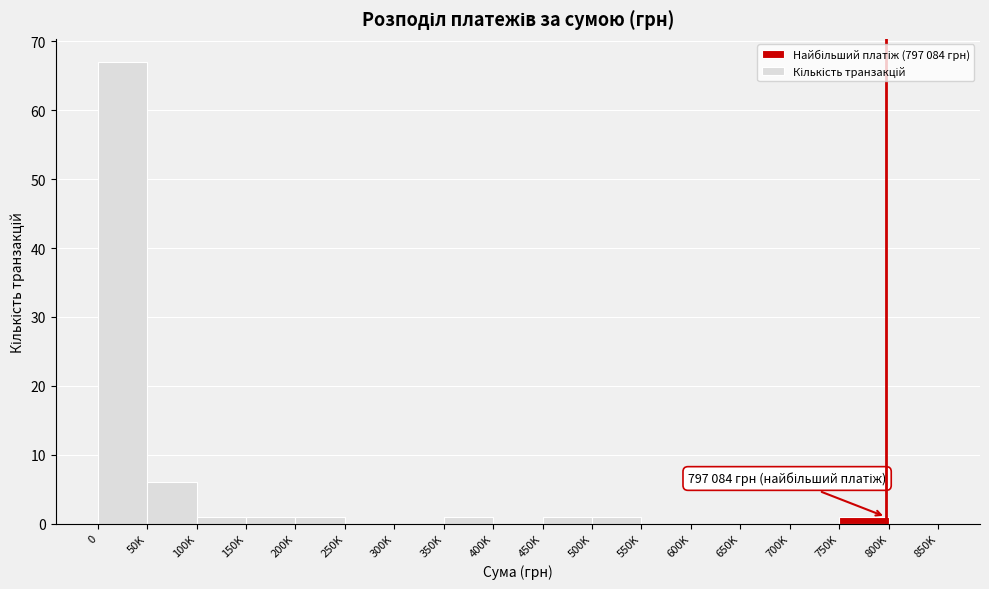

Reading left to right, extract all data points from this chart.

0=67	50K=6	100K=1	150K=1	200K=1	250K=0	300K=0	350K=1	400K=0	450K=1	500K=1	550K=0	600K=0	650K=0	700K=0	750K=1	800K=0